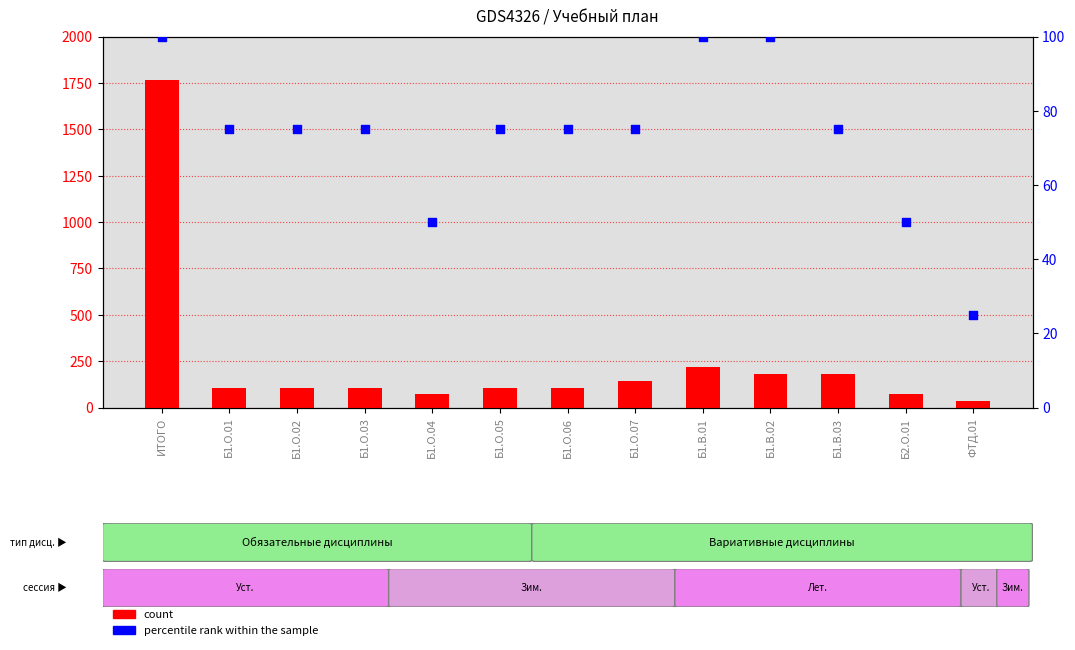

At how many categories does at least one series exceed 1104?

1